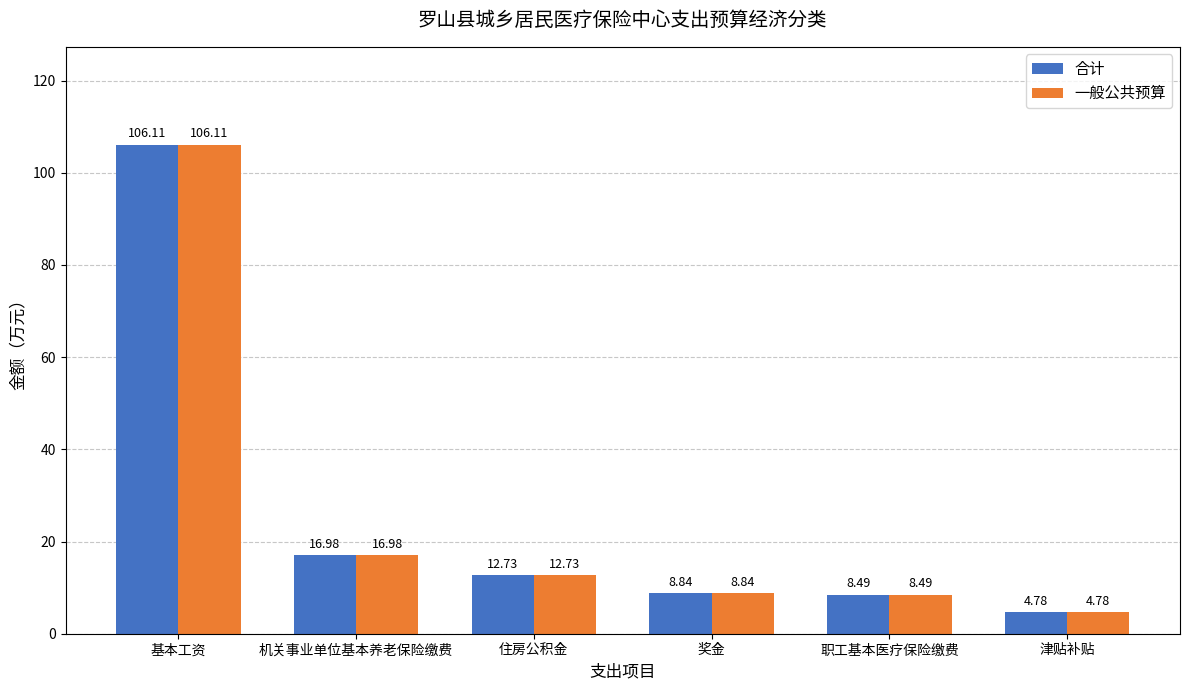

What is the label of the 2nd bar from the right?

职工基本医疗保险缴费